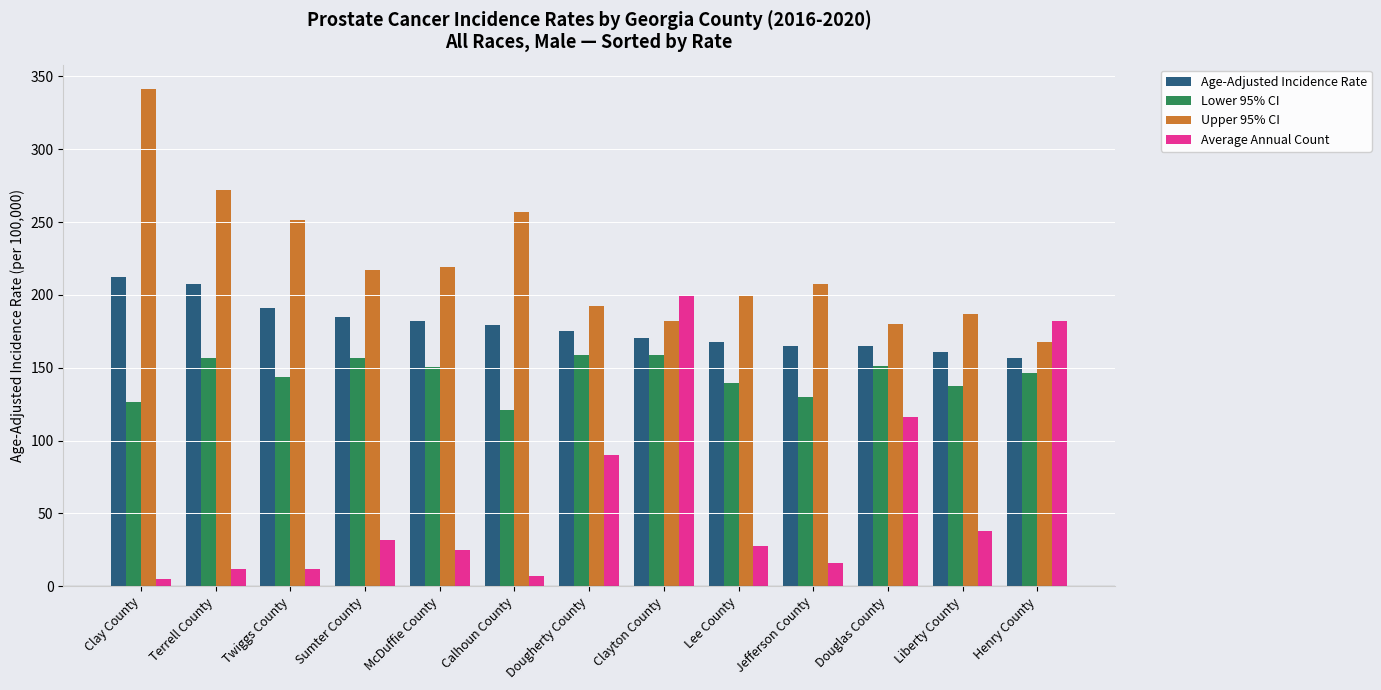

Which series changed the most between Sumter County and Liberty County?

Upper 95% CI